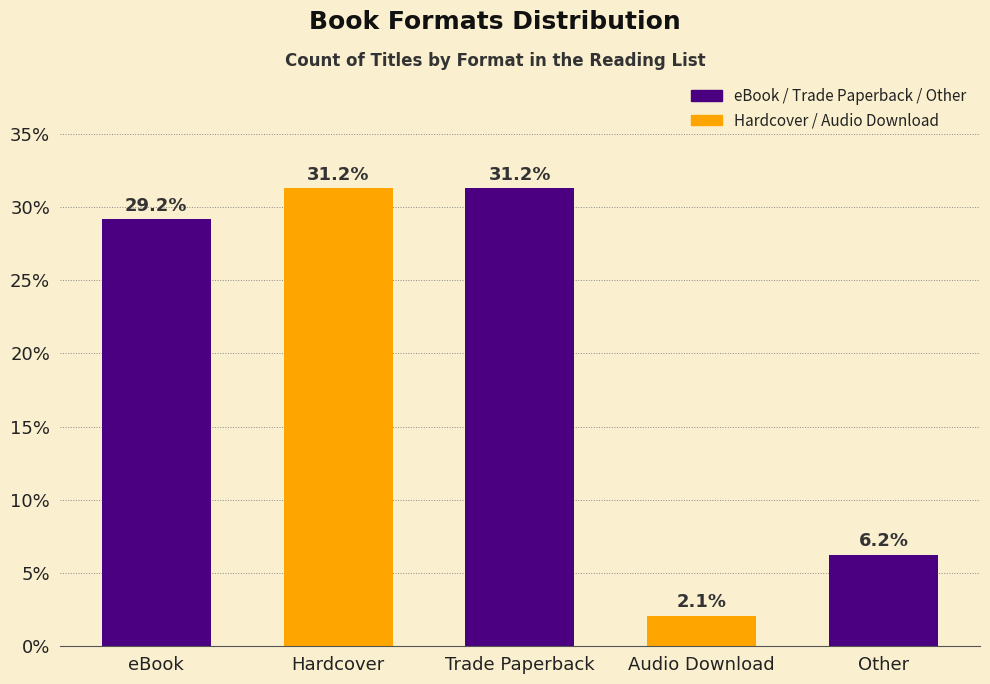

What is the difference between the values at Other and eBook?

22.9